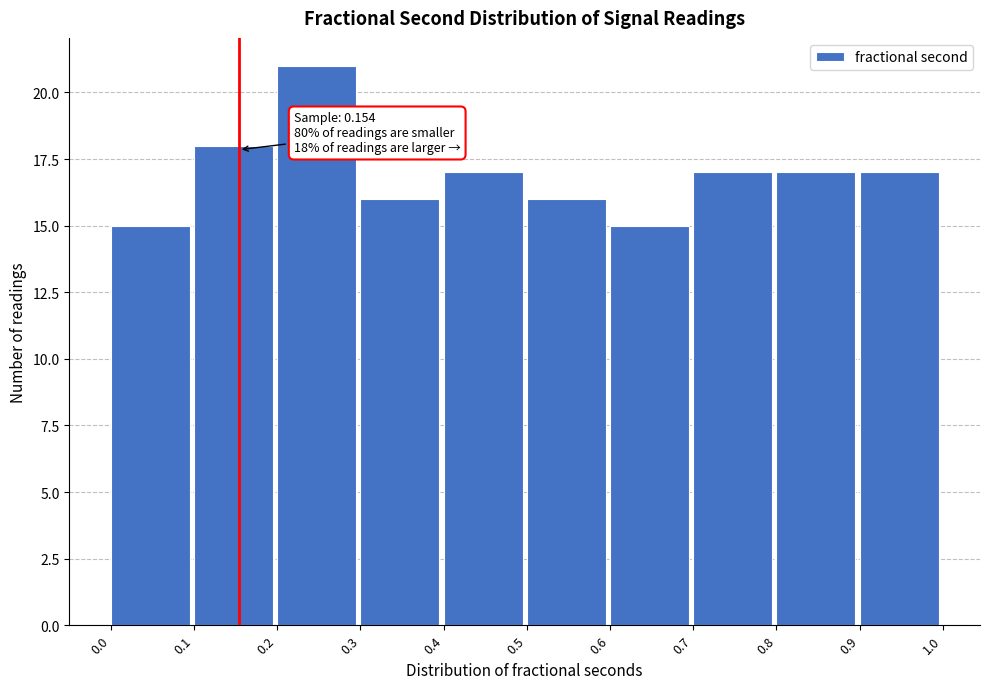

Which range on the x-axis has the tallest bar?

0.2 to 0.3